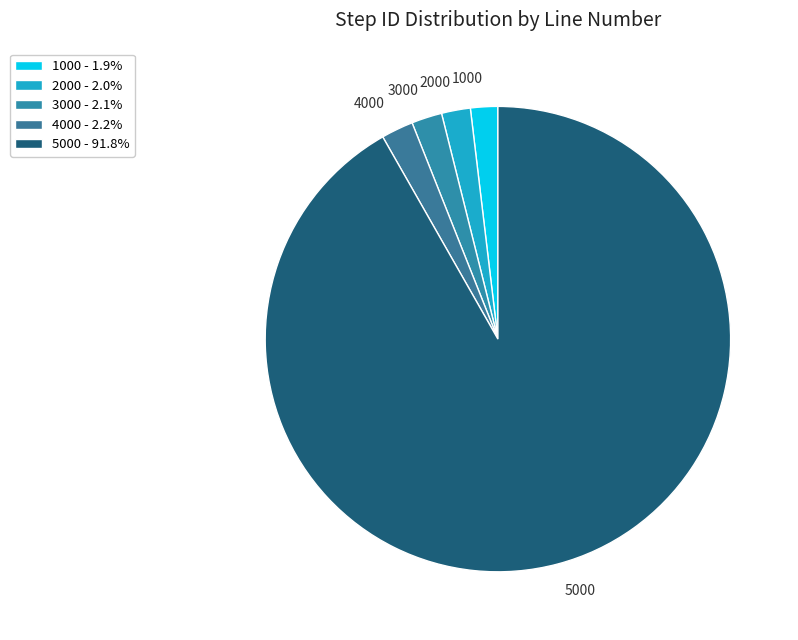

Count the number of slices in the pie.

5